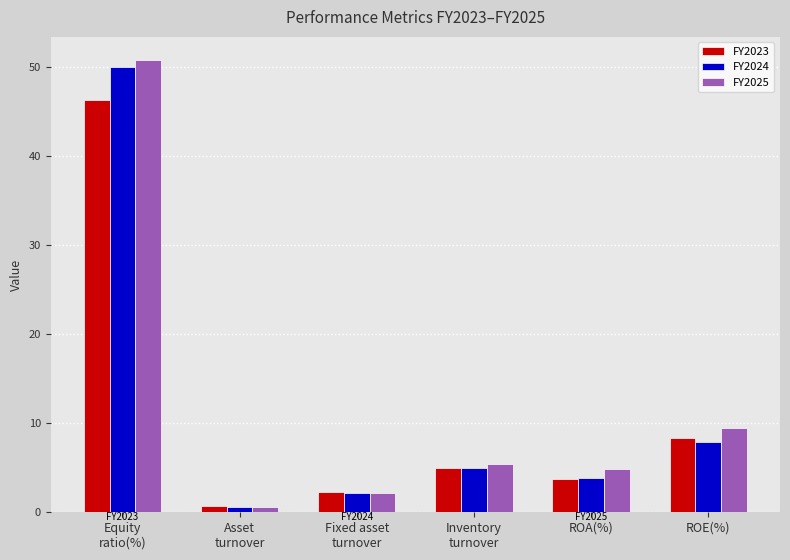

Count the number of categories in the chart.

6